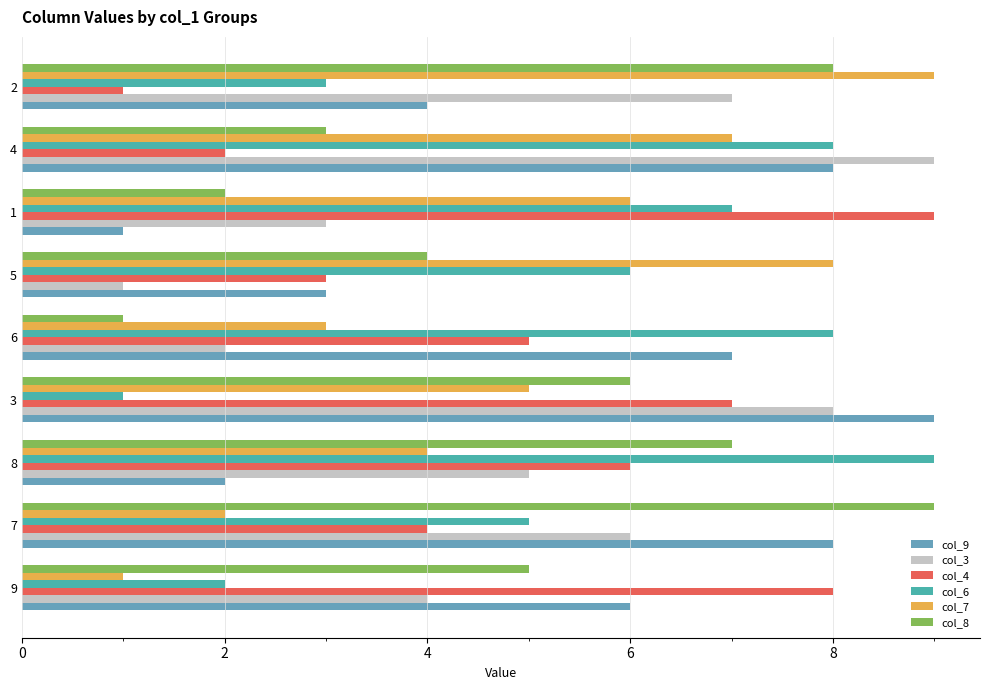

What is the approximate value of col_6 at 8?

9